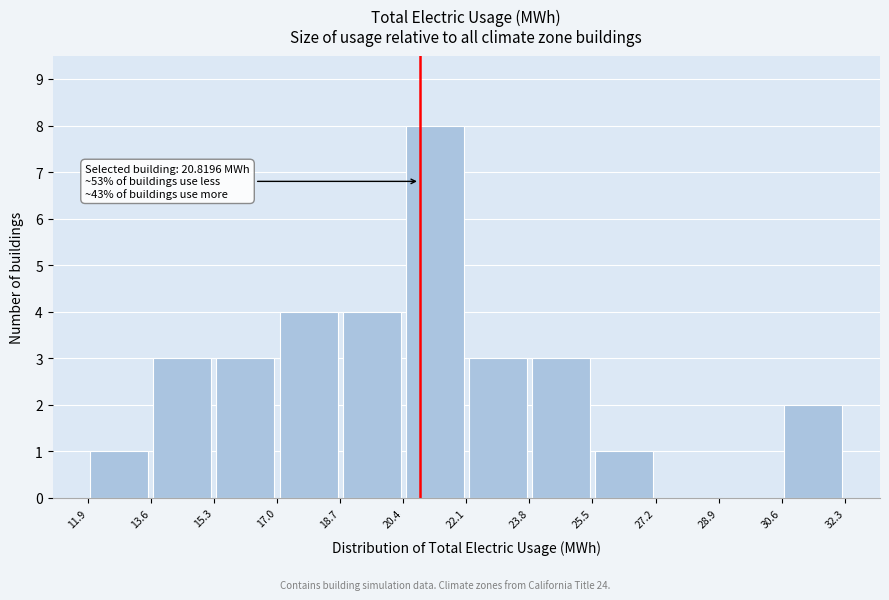

Which range on the x-axis has the tallest bar?

20.4 to 22.1